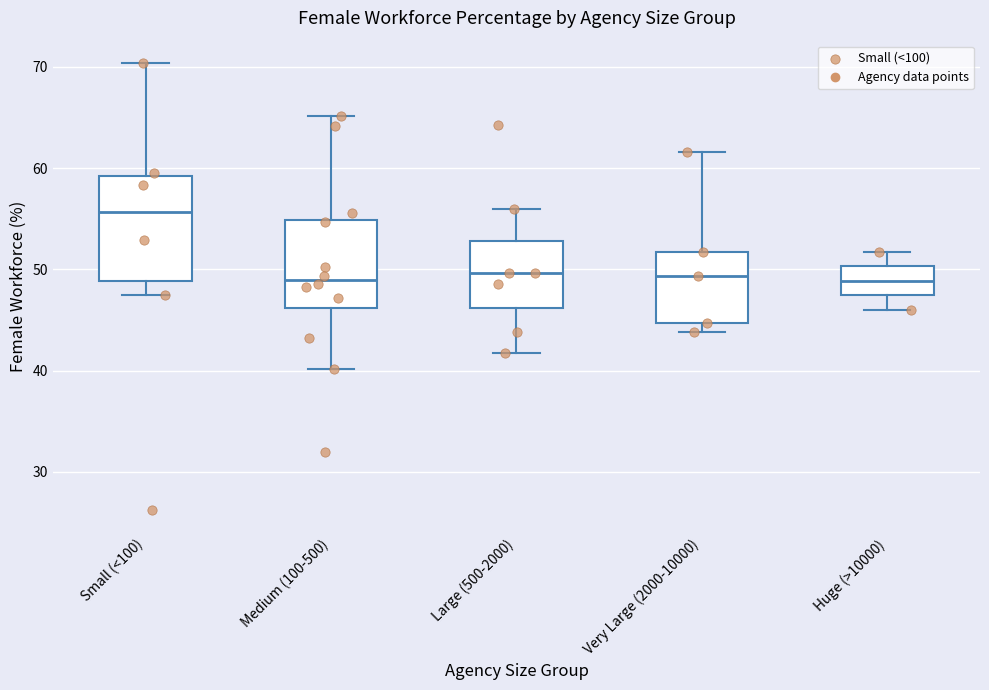

Which box has the highest median line?

Small (<100)